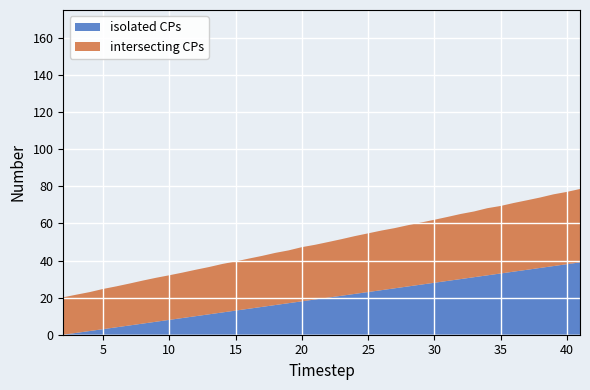

True or false: isolated CPs has a value of 18.0 at 20.

True